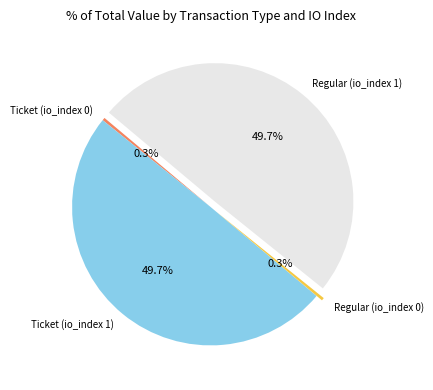

The Ticket (io_index 1) slice represents 57% of the pie. True or false?

False